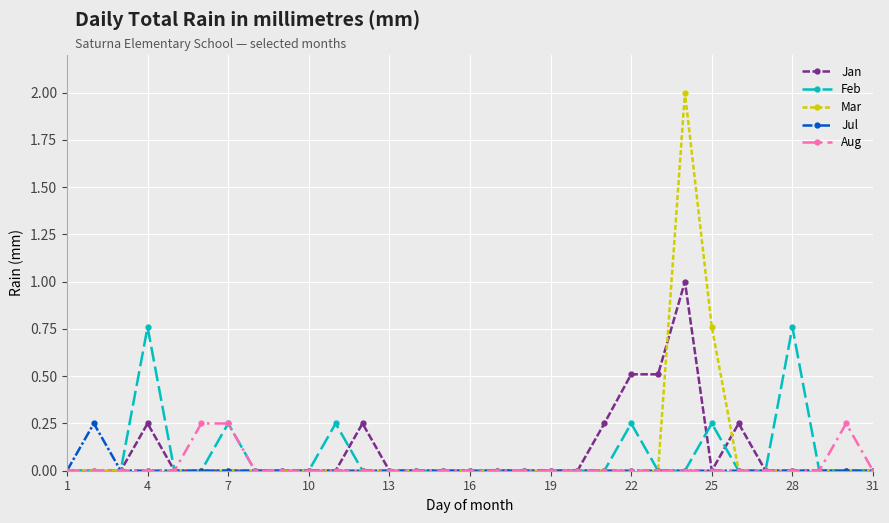

What is the maximum value shown in the chart?

2.0